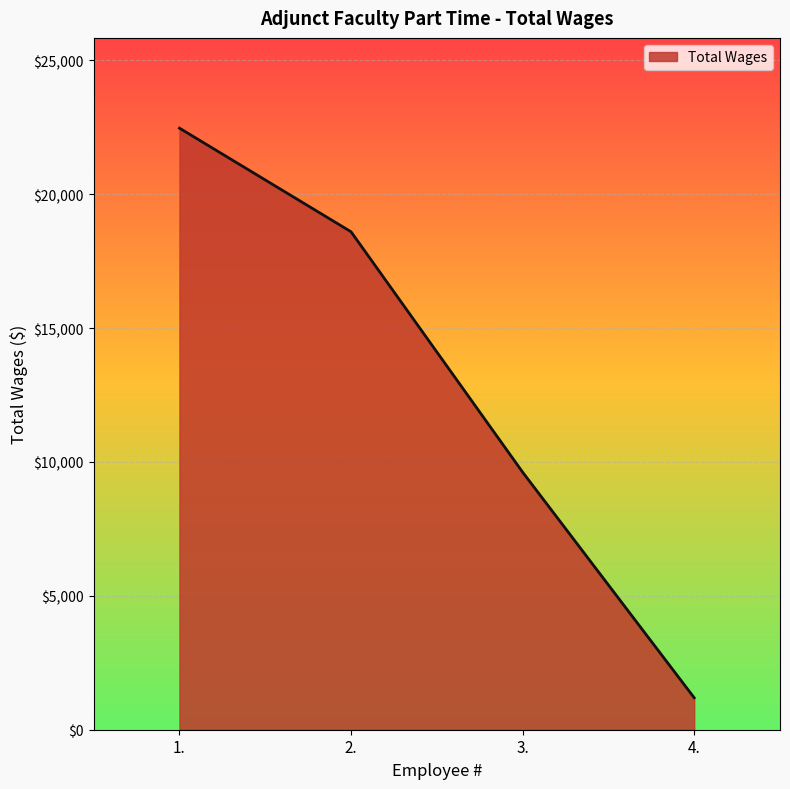

Which label corresponds to the largest value in the chart?

1.